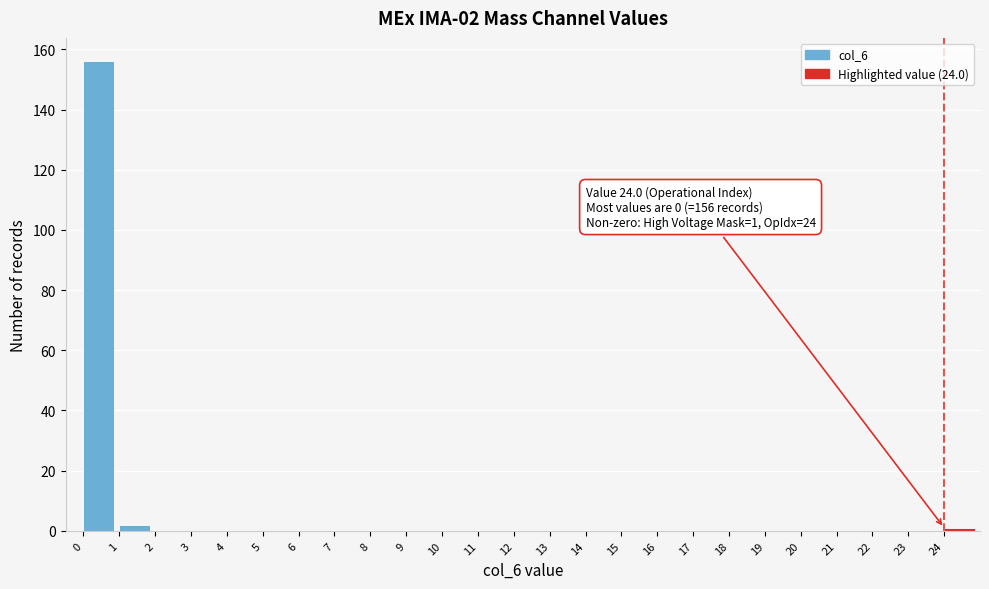

Which range on the x-axis has the tallest bar?

0 to 1